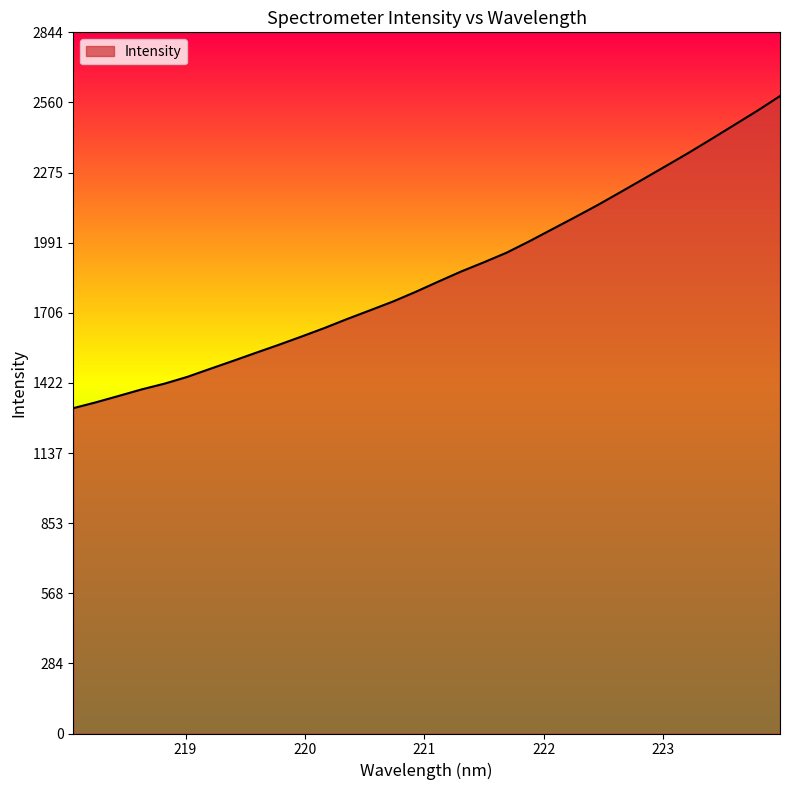

What is the smallest value displayed?

1320.0